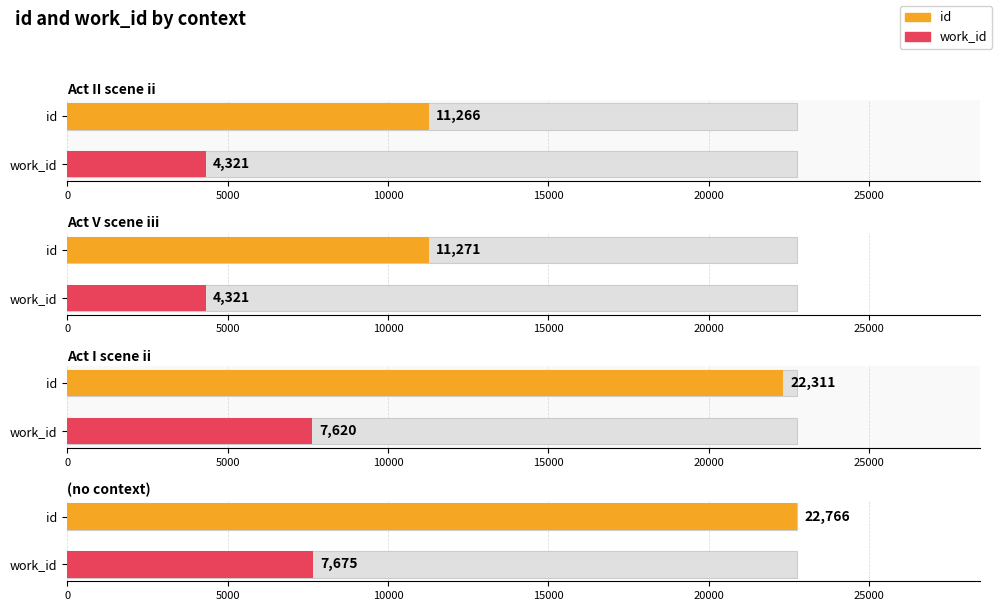

At which label does work_id reach its minimum?

Act II scene ii